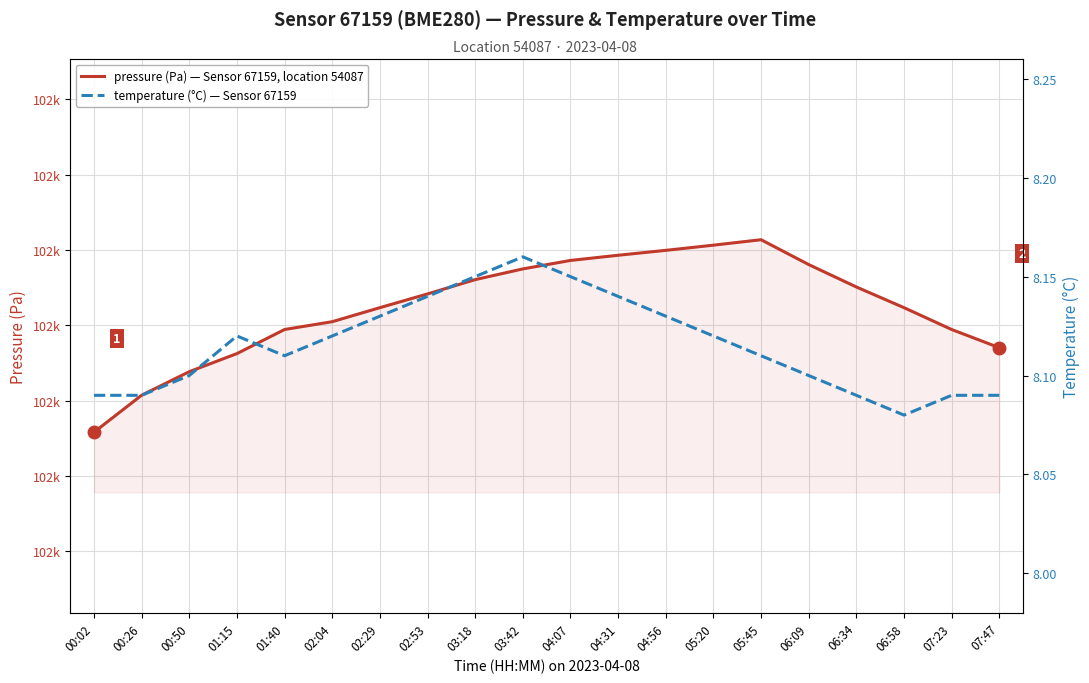

True or false: temperature (°C) — Sensor 67159 has more than 1 points higher than both neighbors.

True